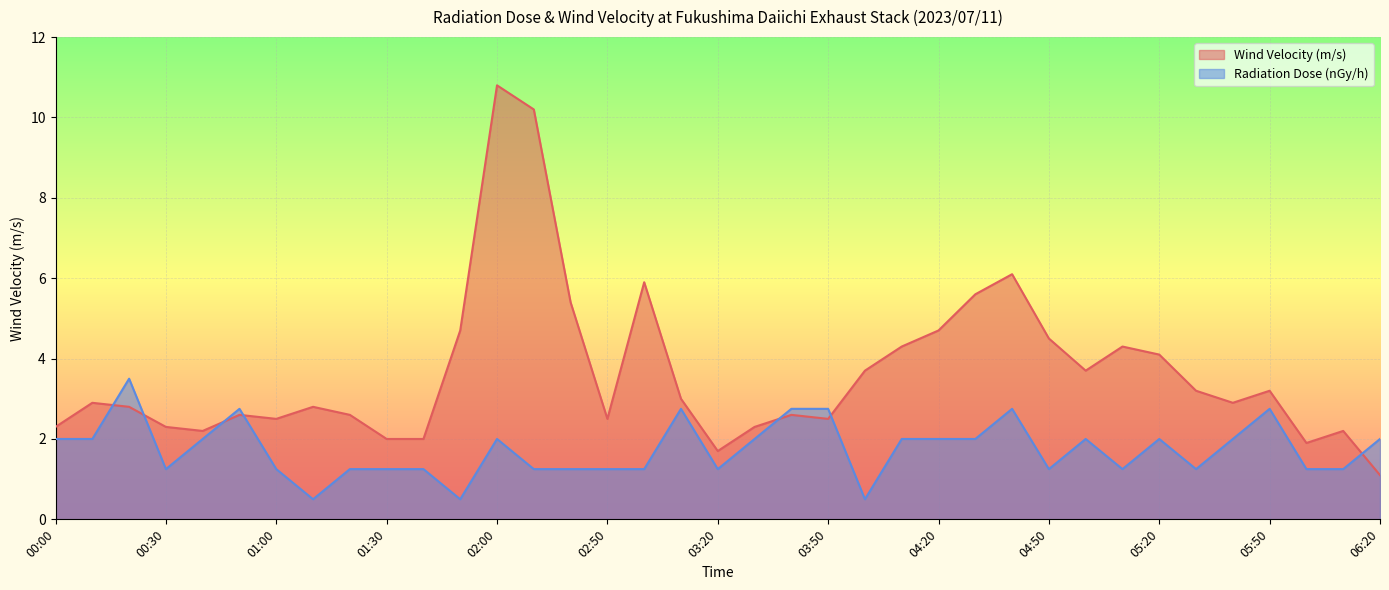

Rank the series by their average value, from lowest to highest.

Radiation Dose (nGy/h), Wind Velocity (m/s)